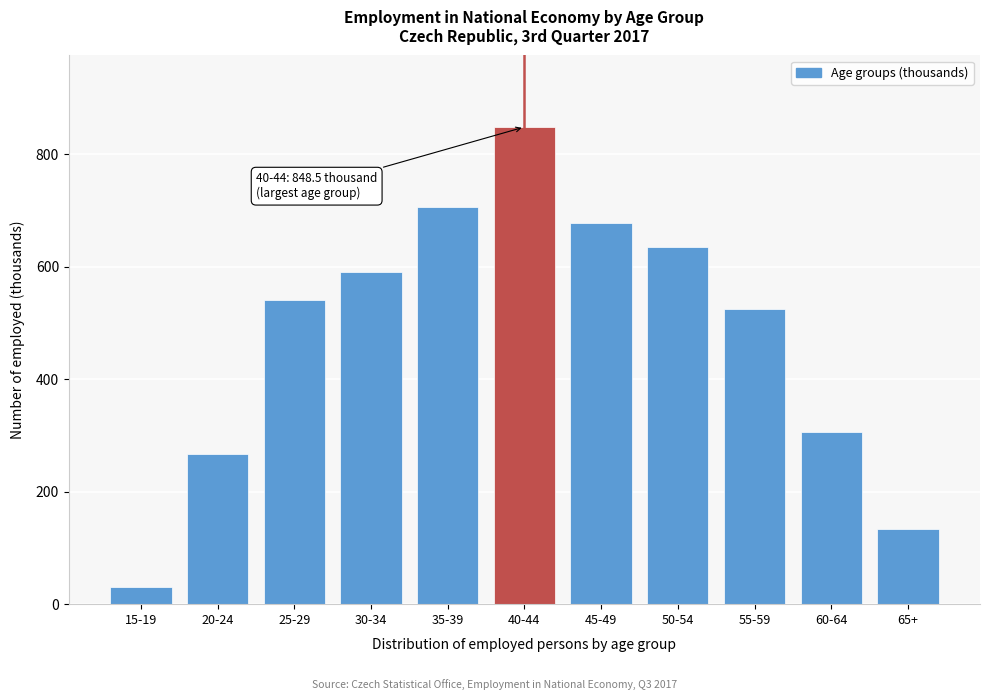

Reading left to right, transcribe all the data shown in this chart.

15-19=30.2	20-24=267.4	25-29=540.2	30-34=589.9	35-39=705.4	40-44=848.5	45-49=678.2	50-54=634.6	55-59=524.5	60-64=305.2	65+=133.1